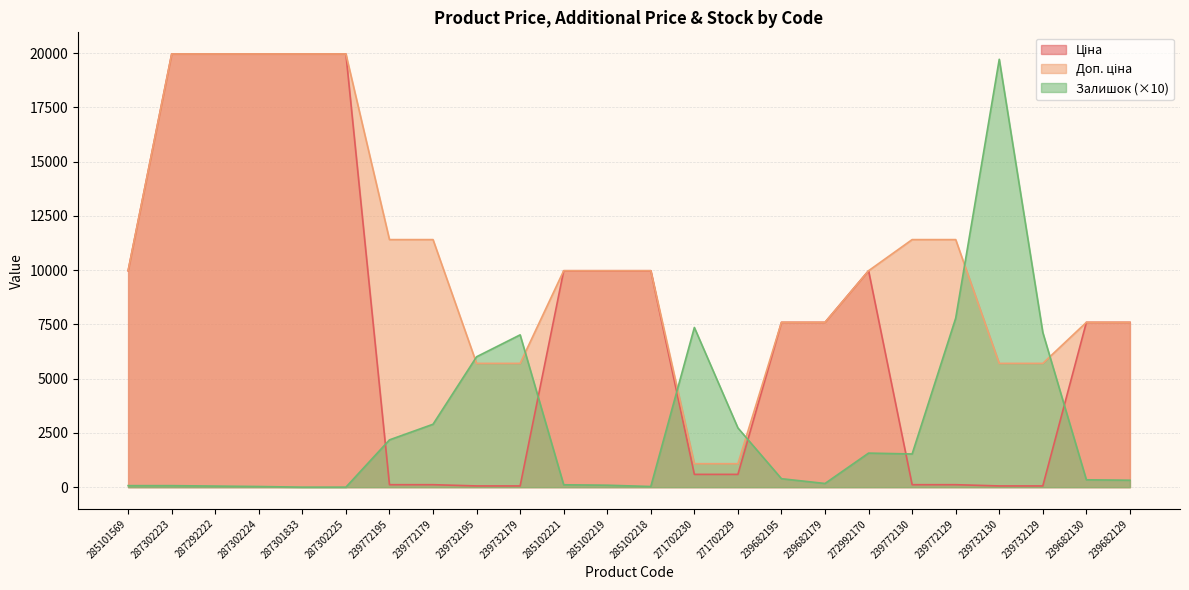

Where does the Ціна series first go above 7596?

285101569